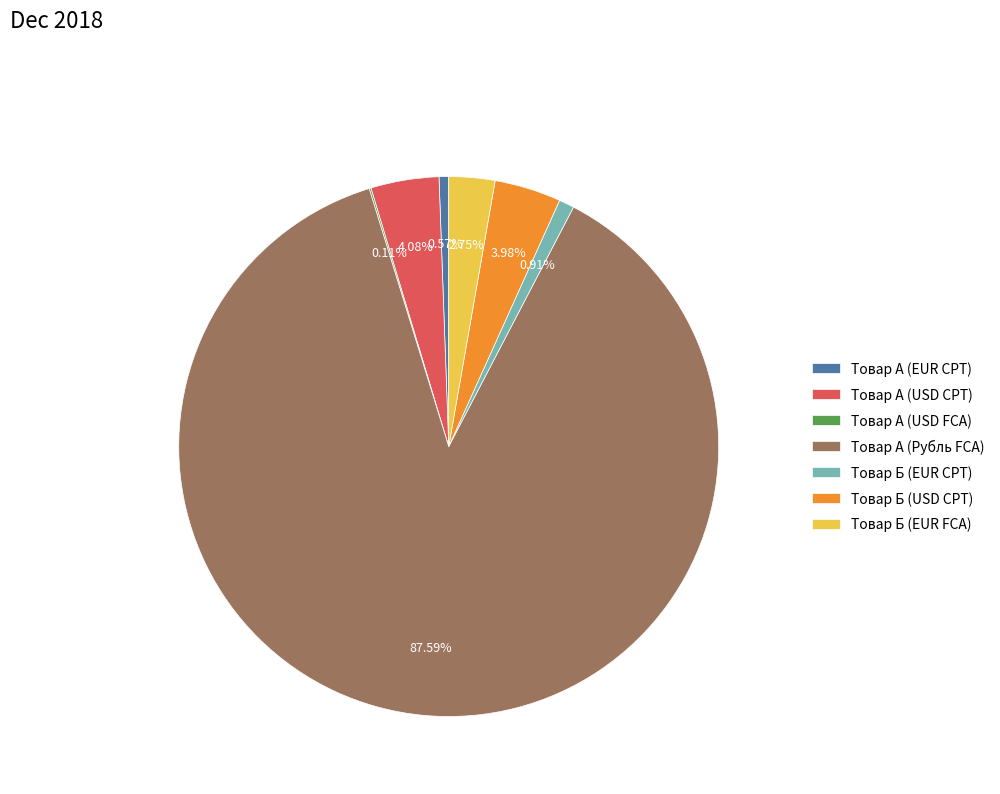

Is there a majority slice in this chart?

Yes